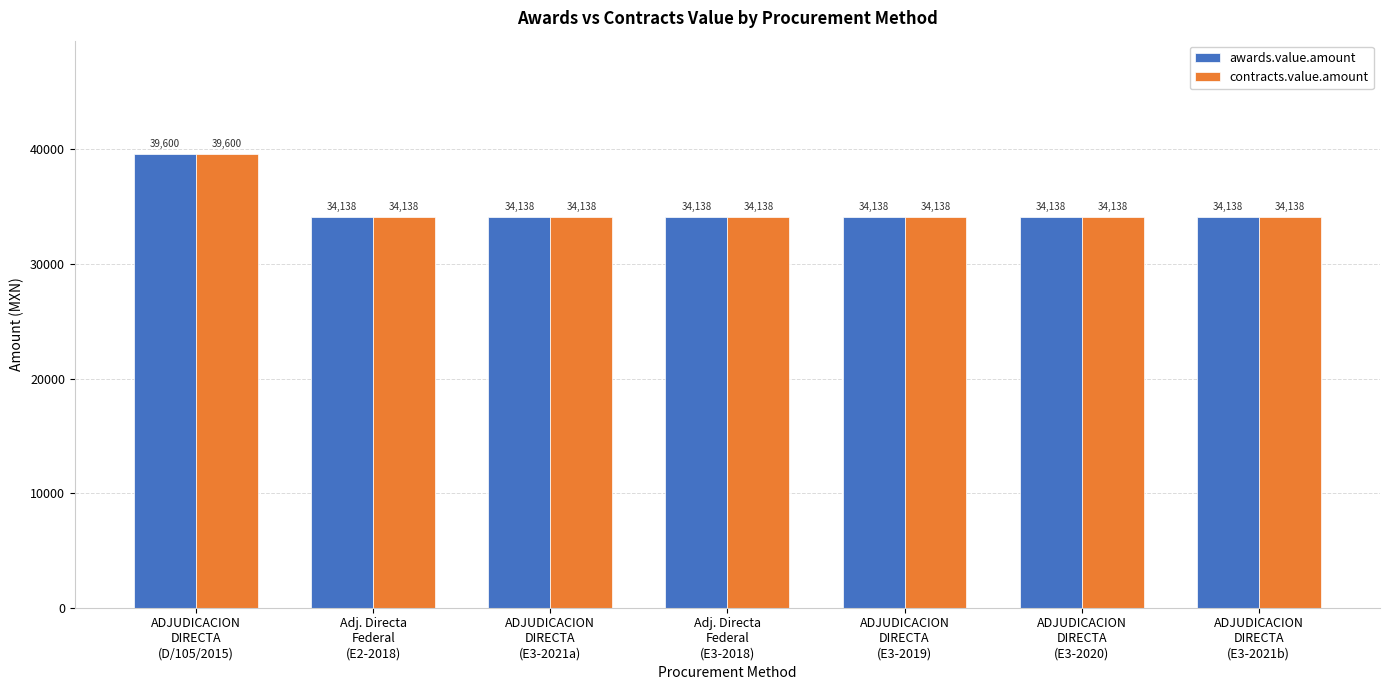

Reading right to left, list all the values displayed in this chart.

awards.value.amount: 34138.0	34138.0	34138.0	34138.0	34138.0	34138.0	39600.0
contracts.value.amount: 34138.0	34138.0	34138.0	34138.0	34138.0	34138.0	39600.0